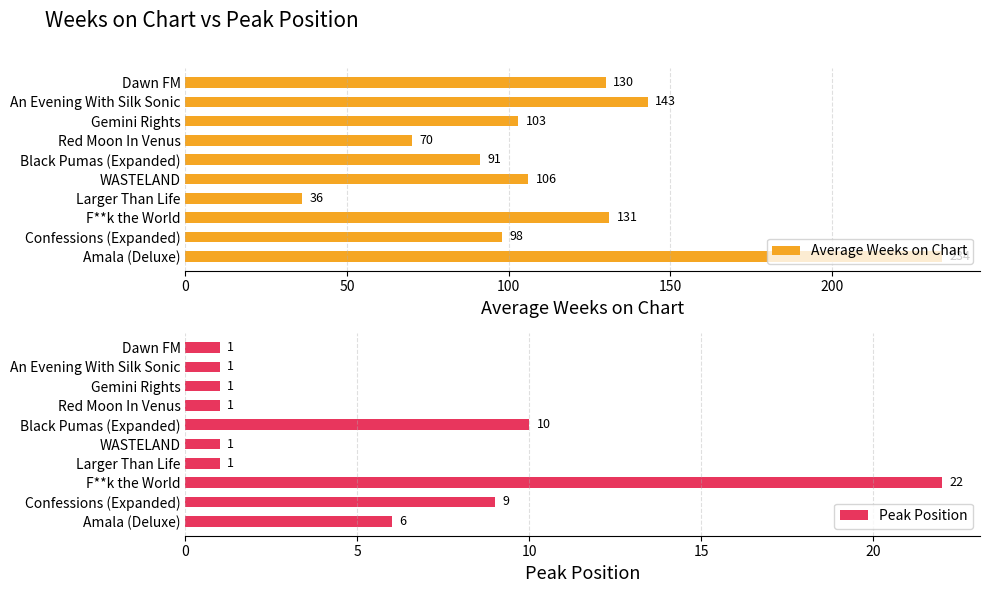

Rank the series by their average value, from lowest to highest.

Peak Position, Average Weeks on Chart